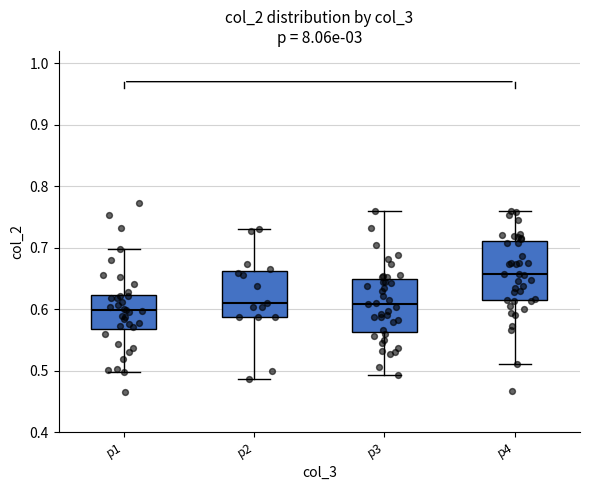

Which box has the highest median line?

p4